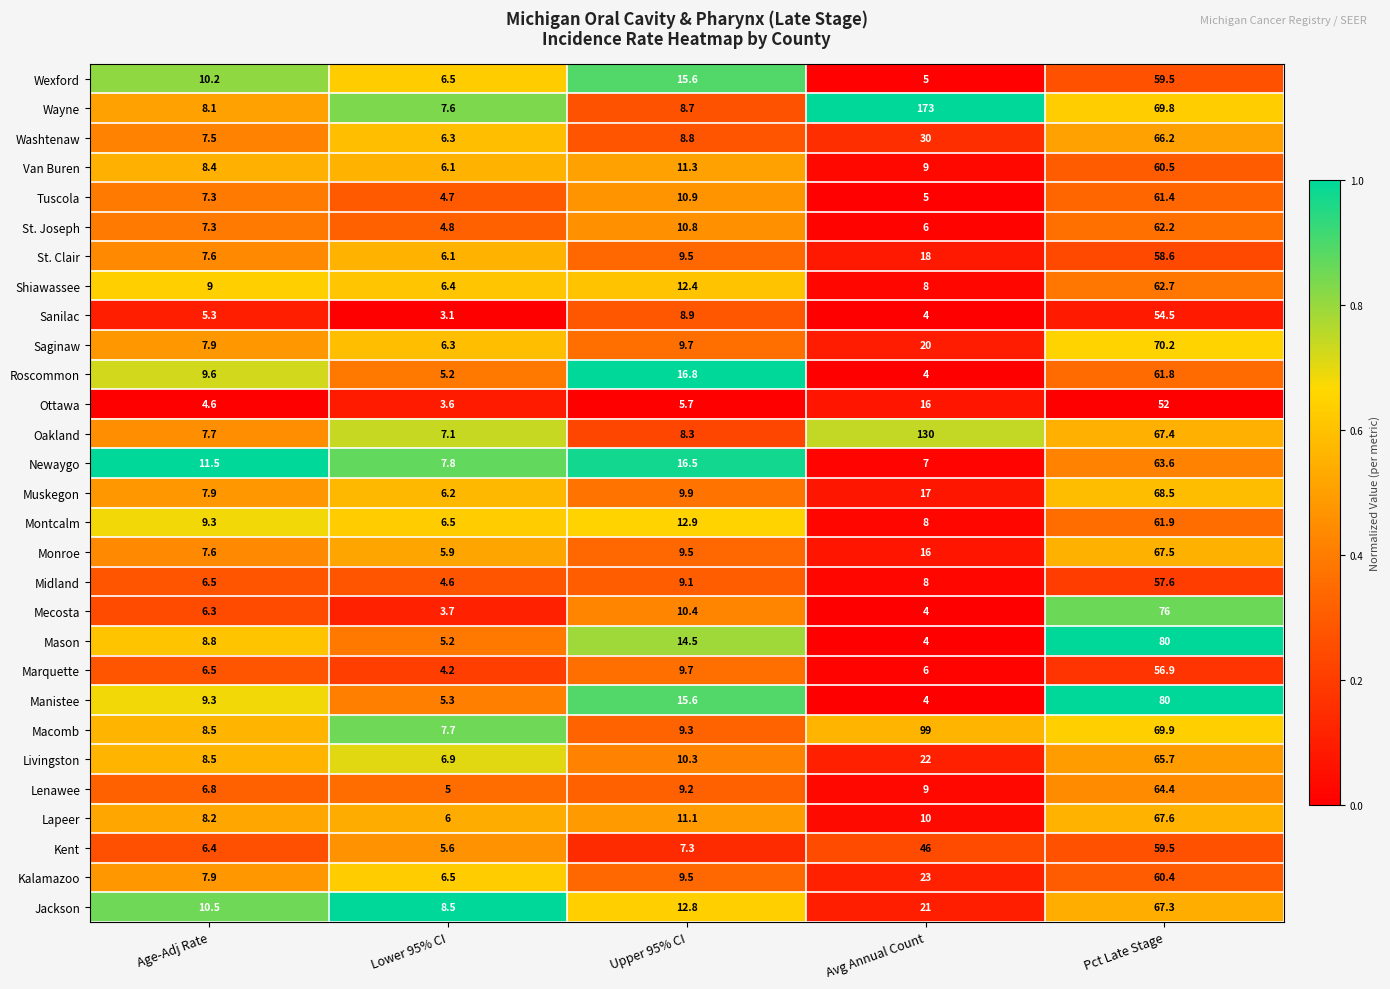

At which category is the sum across all series the highest?

Pct Late Stage